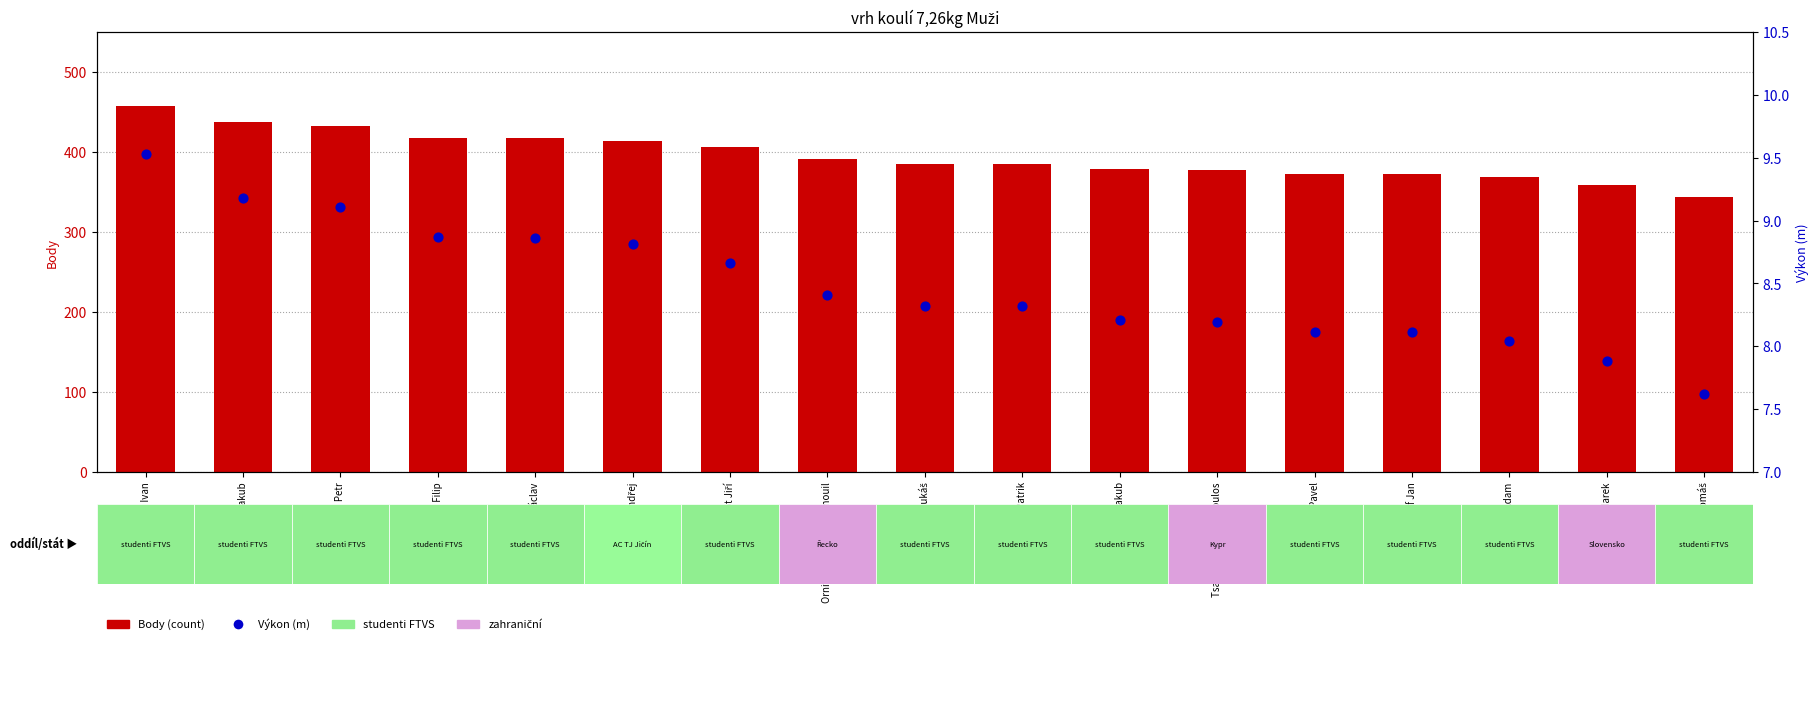

What is the total value across all series at Schmidt Jakub?

387.2